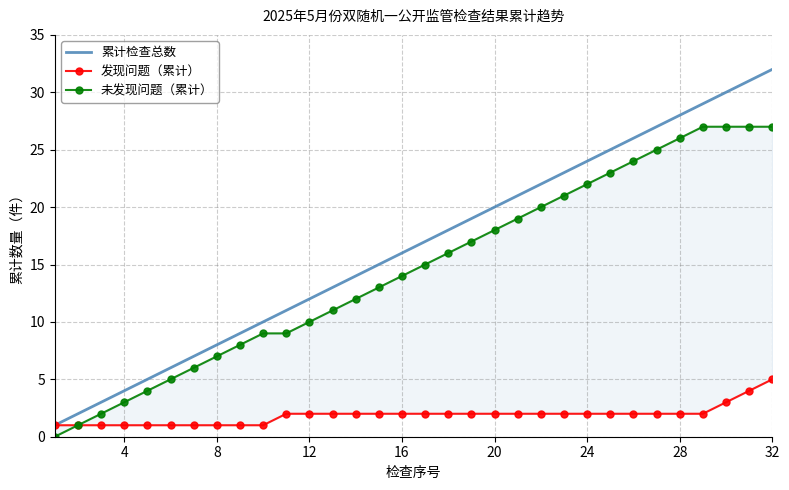

The value of 未发现问题（累计） at 27 is 6. True or false?

False